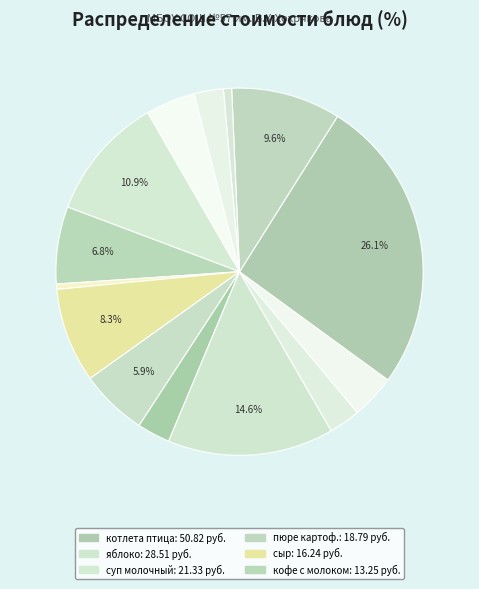

To the nearest percent, what is the average slice percentage?

7%